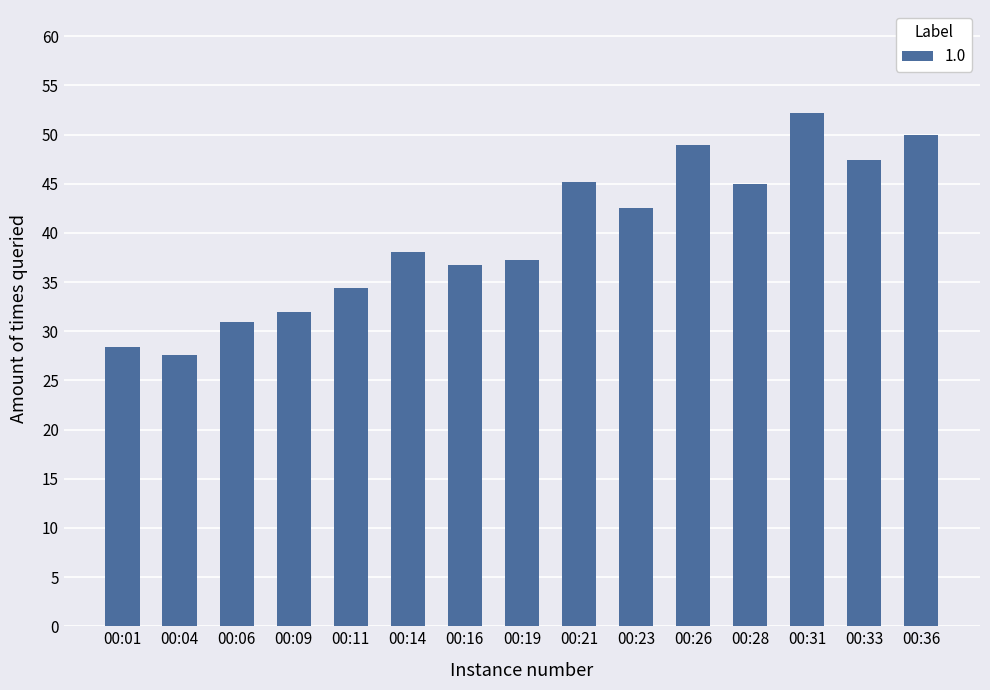

At which category does the chart reach its peak across all series?

00:31